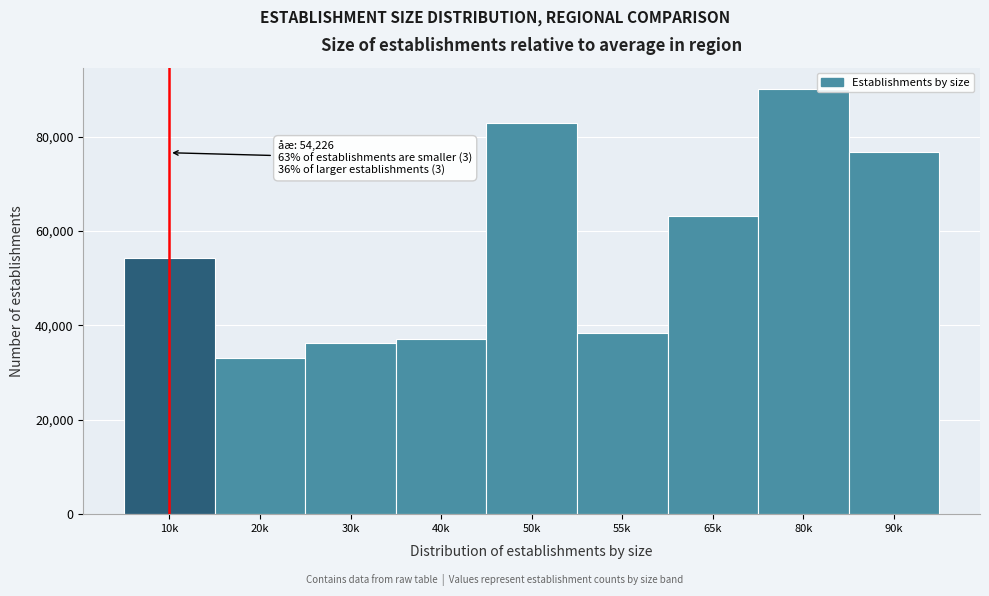

Reading left to right, extract all data points from this chart.

54226	33103	36372	37018	82936	38327	63094	90109	76646